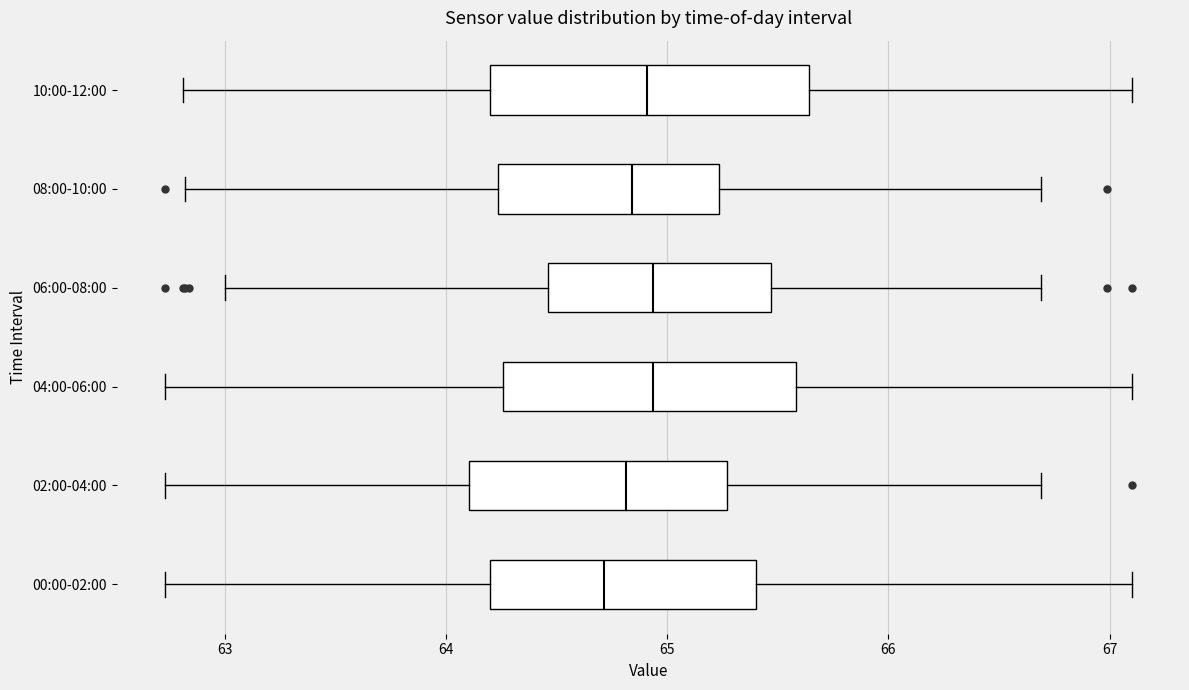

Comparing the boxes themselves (not the whiskers), which one is the widest?

10:00-12:00